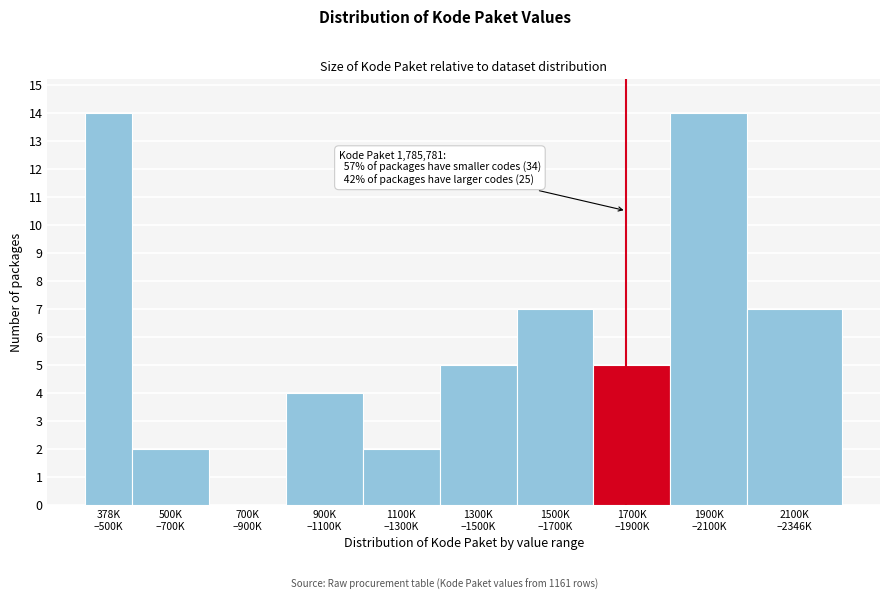

What is the greatest value displayed?

14